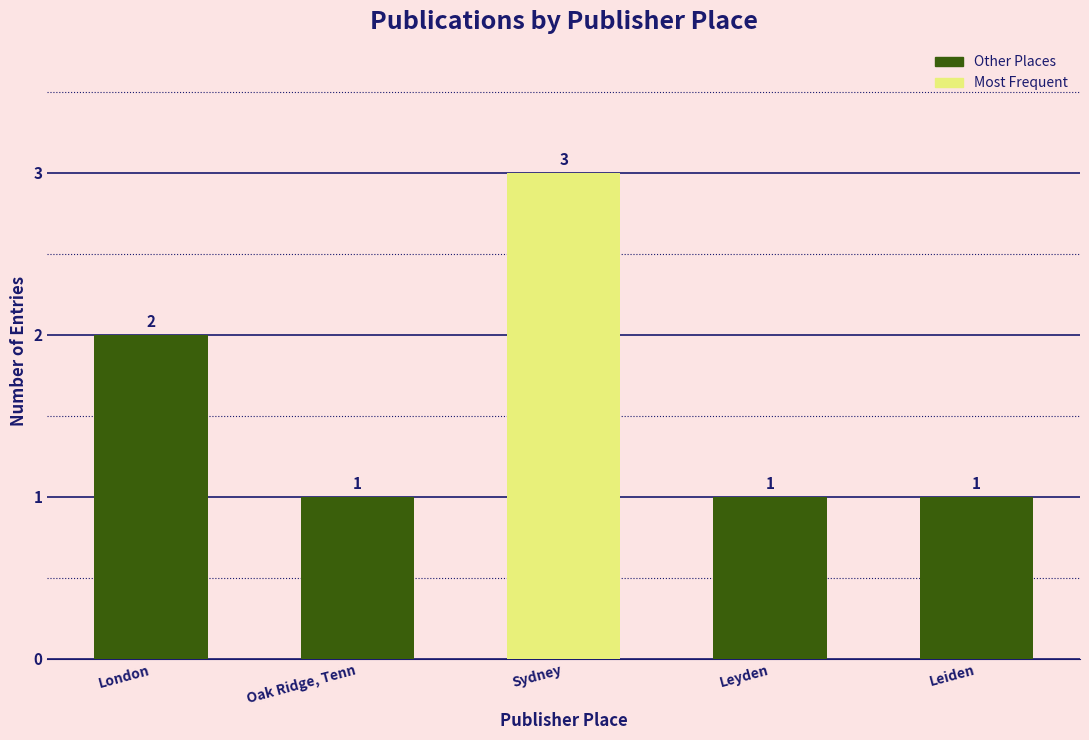

The chart shows a value of 1 at Oak Ridge, Tenn. True or false?

True